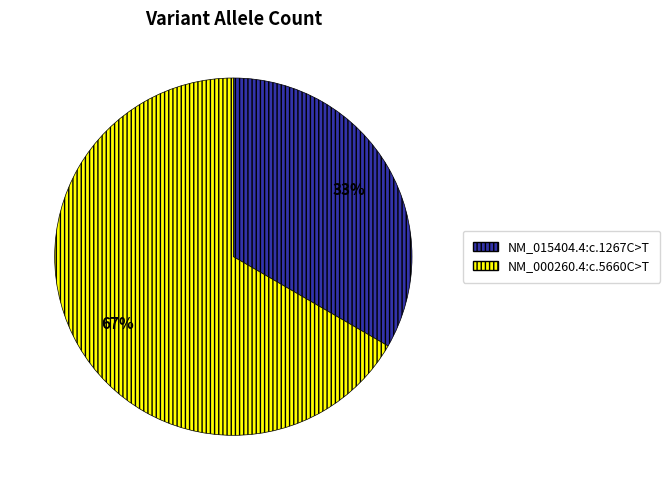

What percentage is the NM_015404.4:c.1267C>T slice, to the nearest percent?

33%